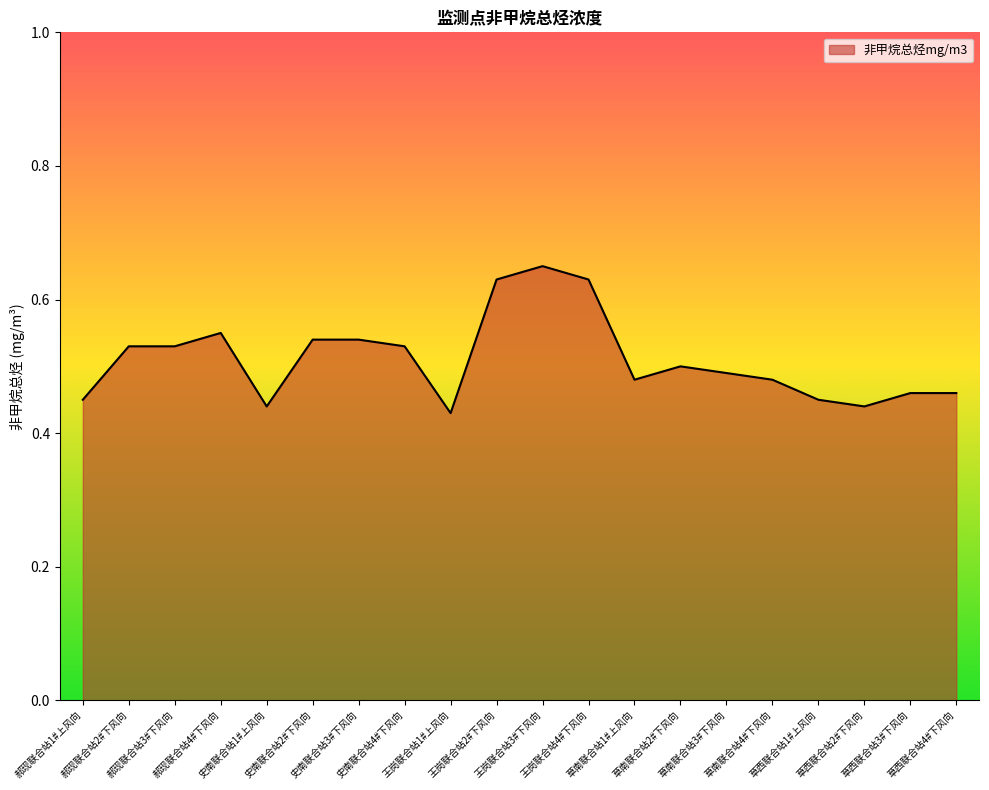

What is the difference between the second highest and second lowest values?

0.2